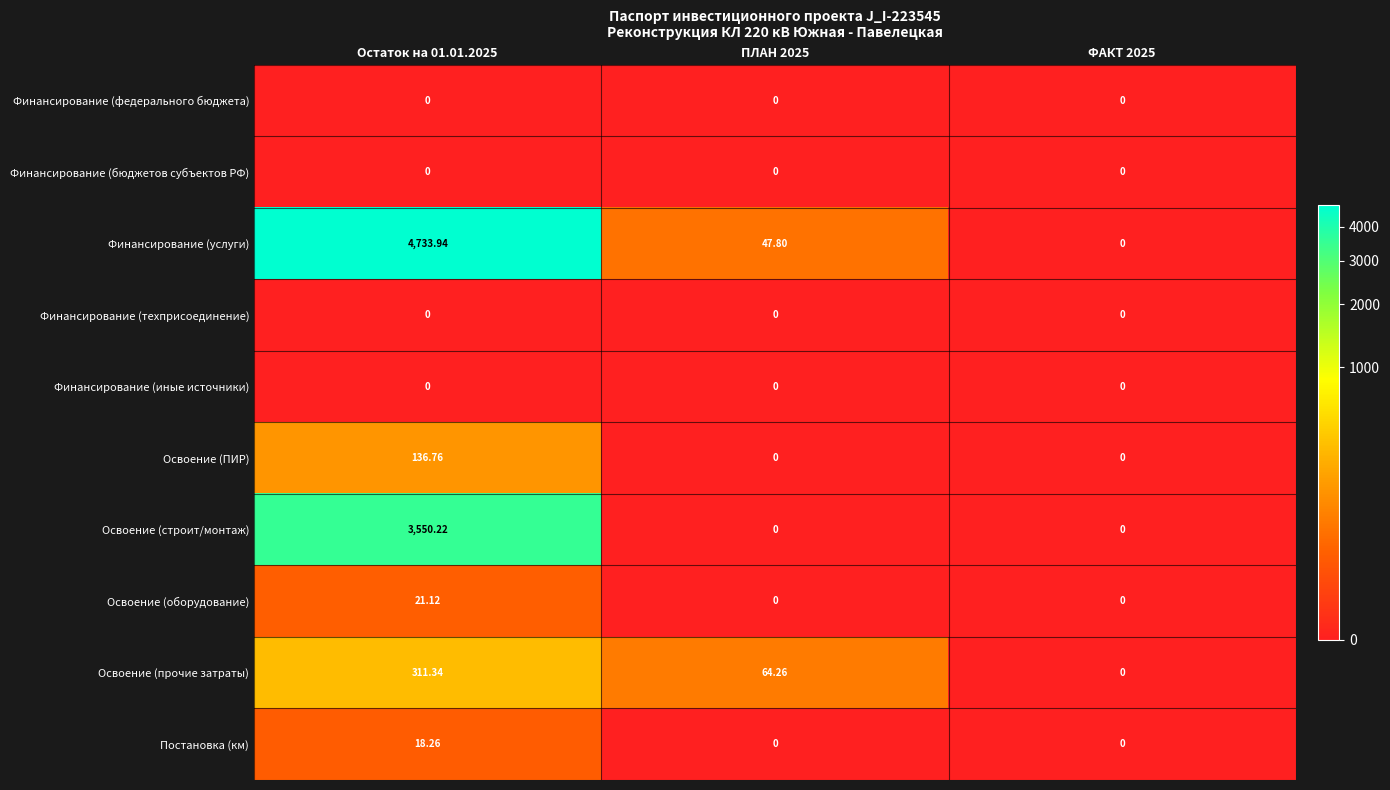

Which series has the largest range (max minus min)?

Финансирование (услуги)